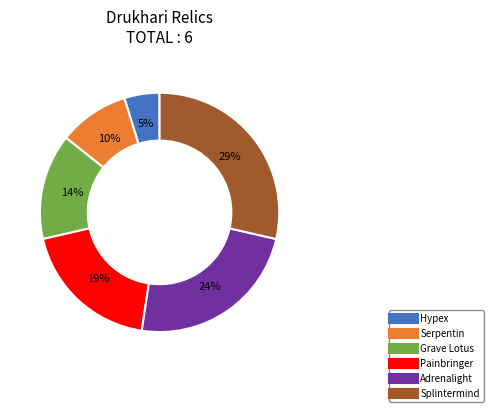

To the nearest percent, what is the average slice percentage?

17%